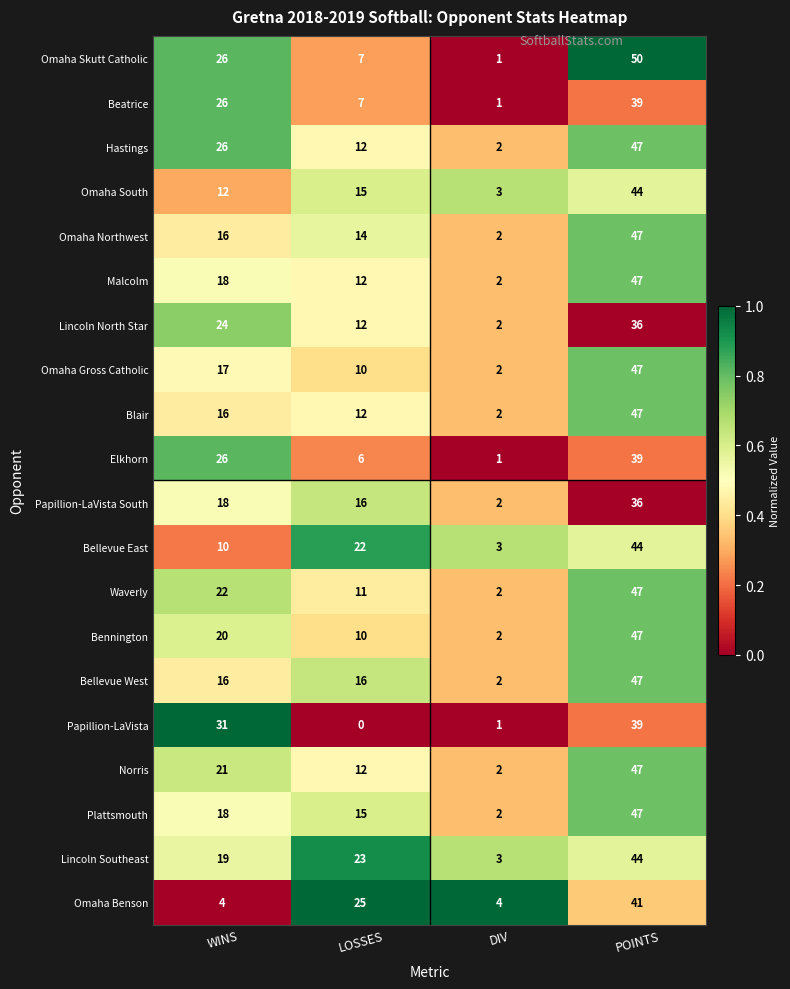

Count the Hastings values in the range 12 to 47.

3